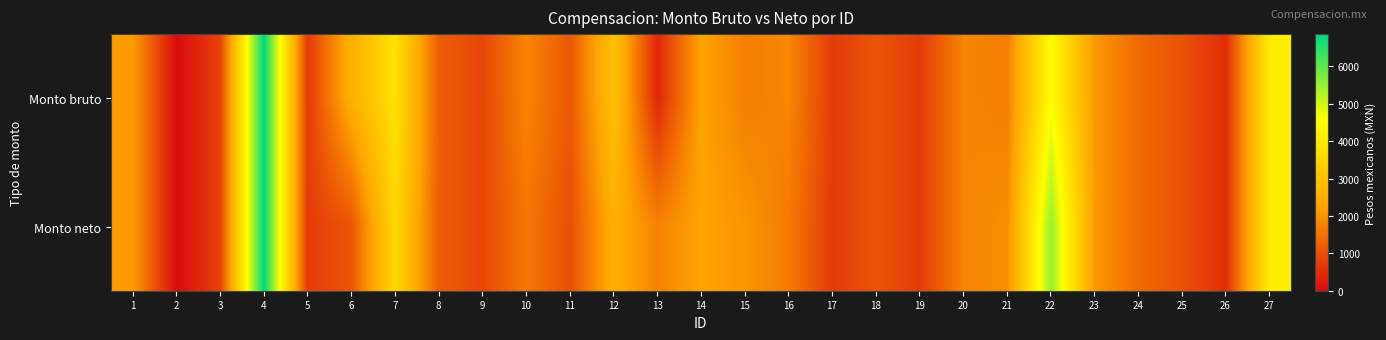

Rank the series at 11 from highest to lowest value.

Monto bruto, Monto neto